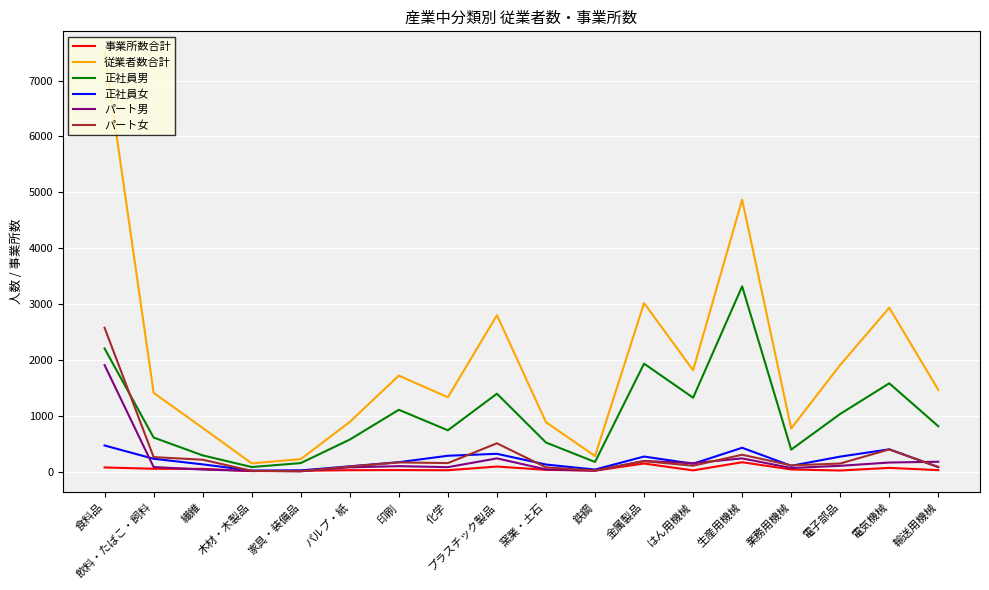

Which series has the largest range (max minus min)?

従業者数合計